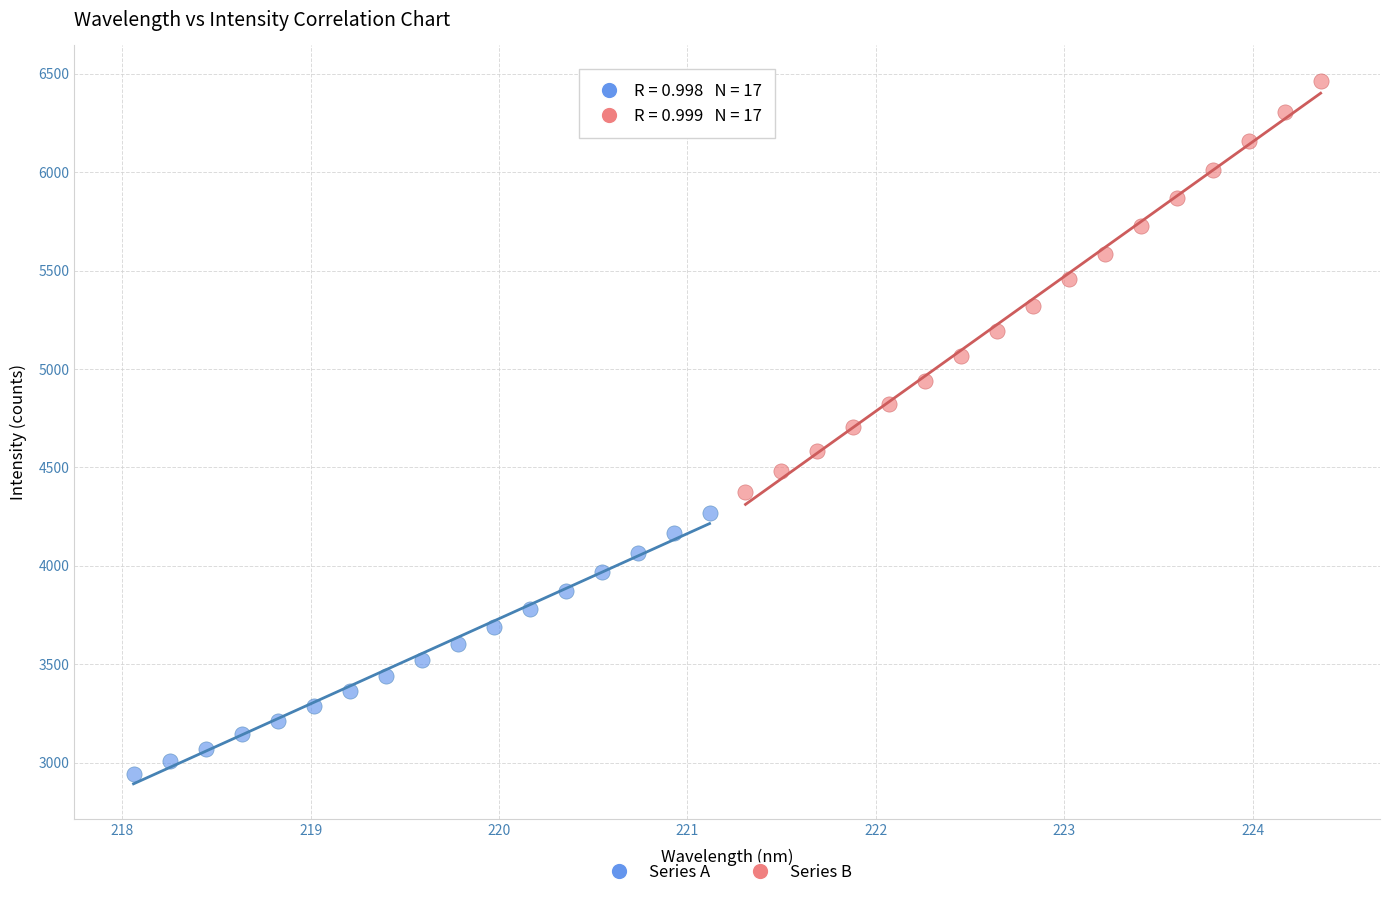

Which series has the widest spread of Y values?

Series B